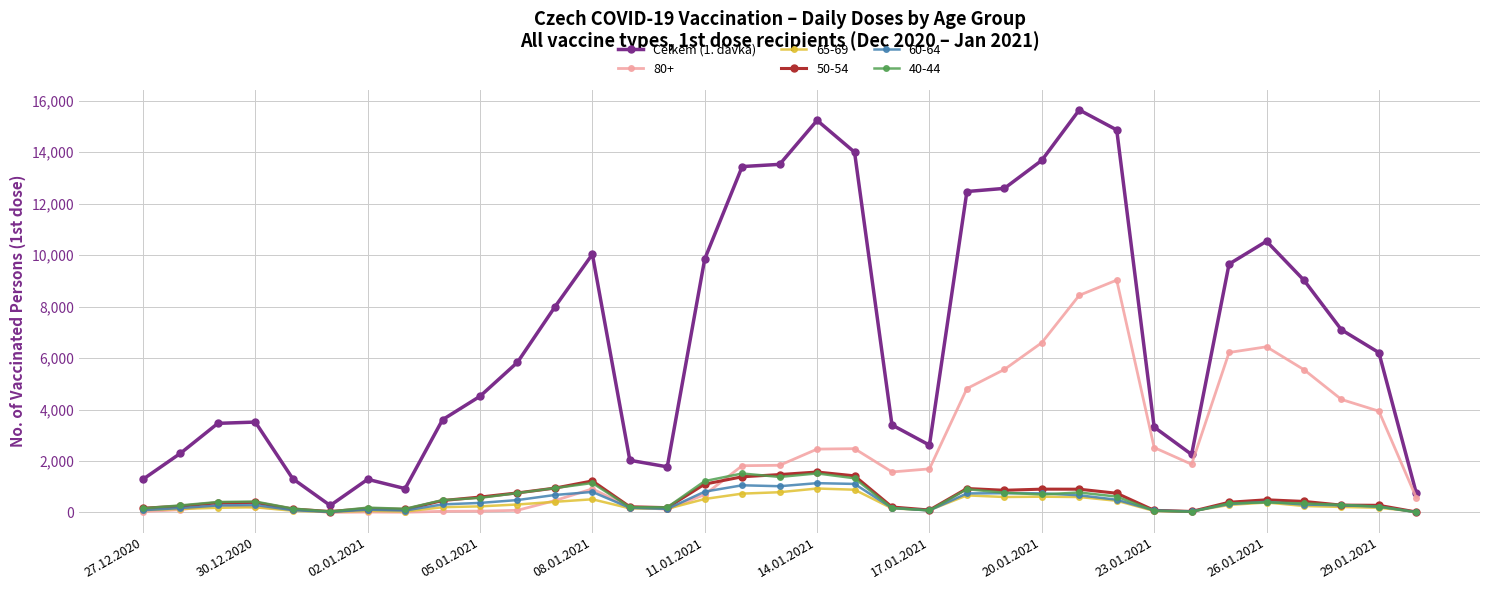

Which series has the widest spread of values?

Celkem (1. davka)